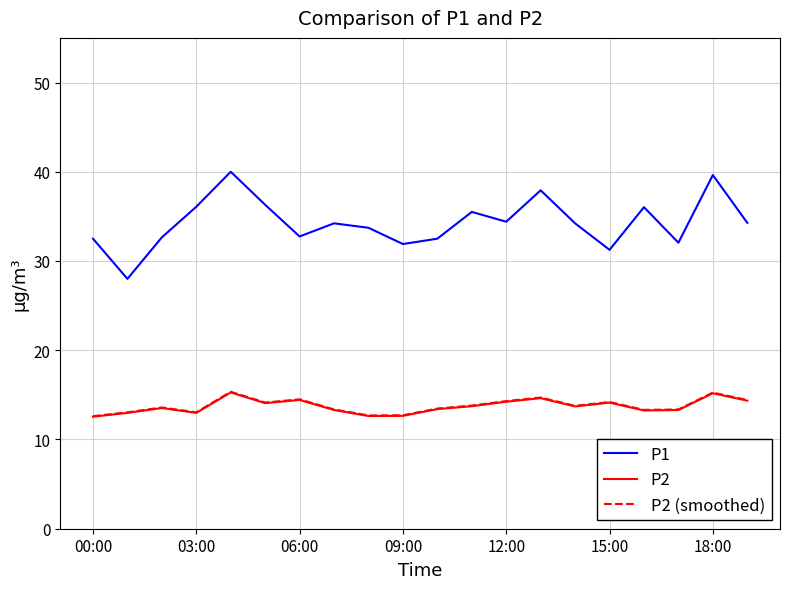

Which series has the widest spread of values?

P1